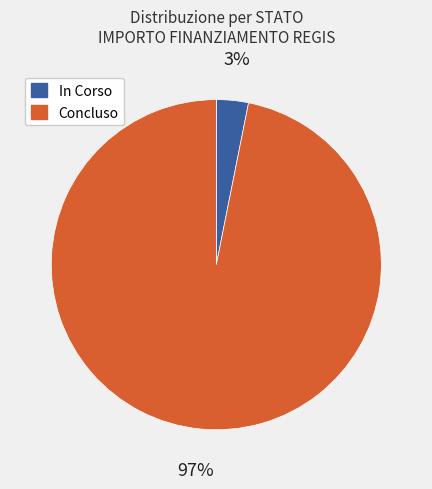

Does In Corso account for over 50% of the chart?

No